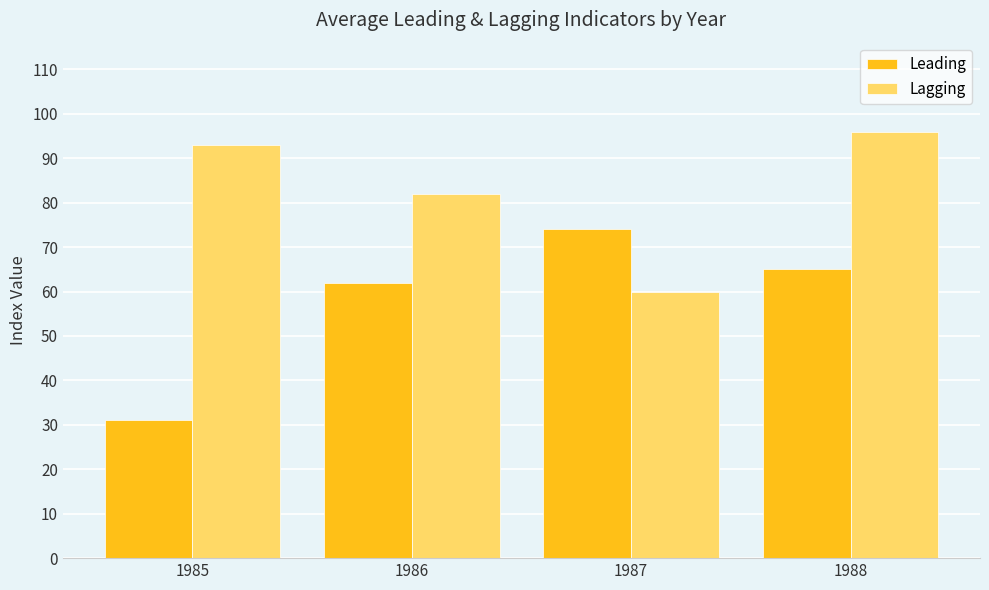

What is the sum of all Lagging values?

331